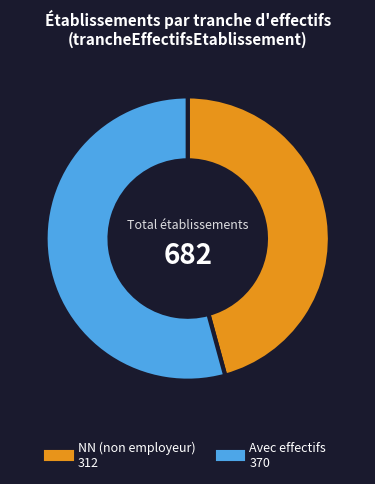

Is there a majority slice in this chart?

Yes